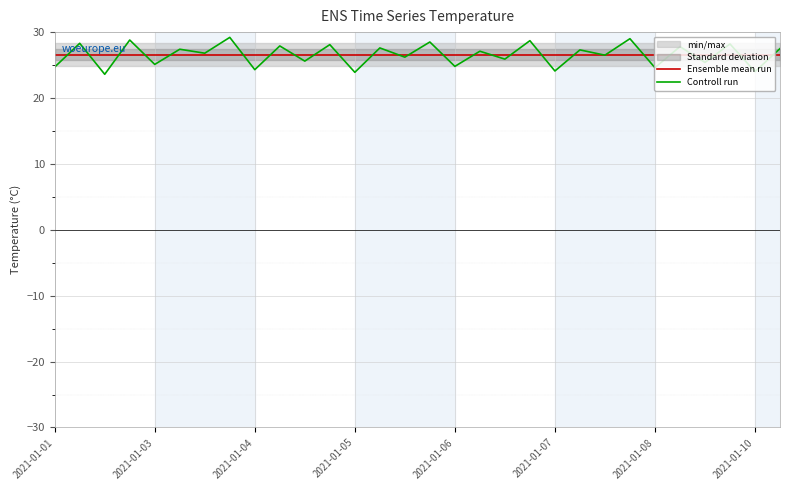

What is the minimum value shown in the chart?

23.6